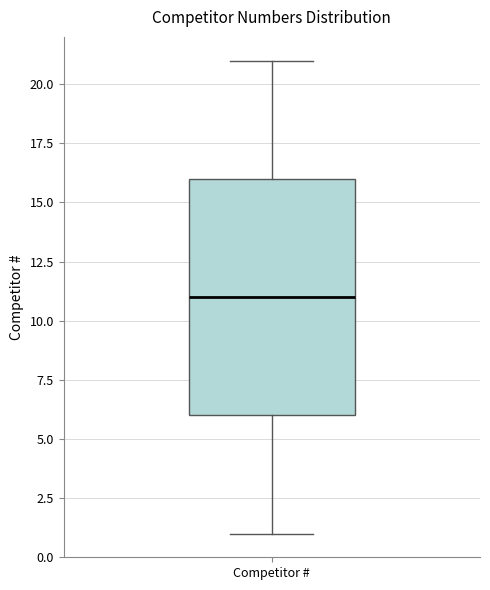

Where does the lower whisker of the box for Competitor # end on the y-axis? The values are not printed on the chart, so give them approximately, as read against the axis.

1